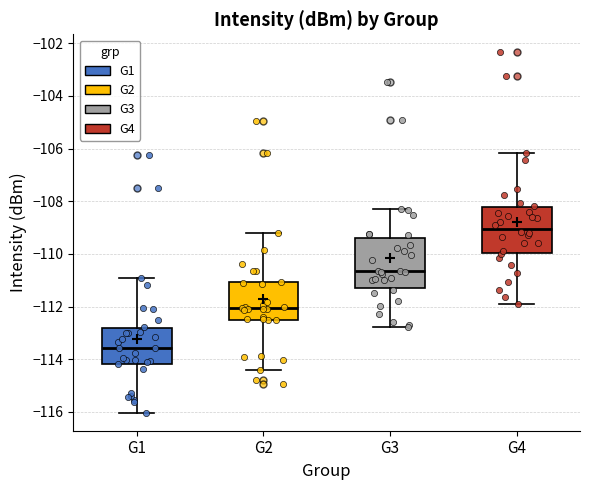

Which box has the lowest median line?

G1